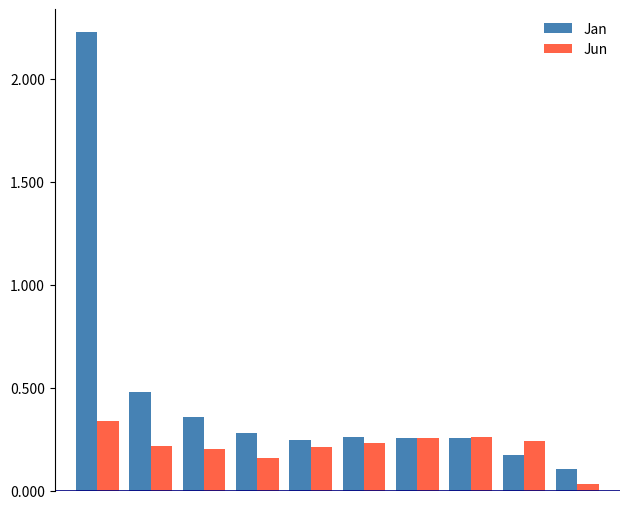

What is the difference between the maximum and second lowest values in the Jan series?

2.1